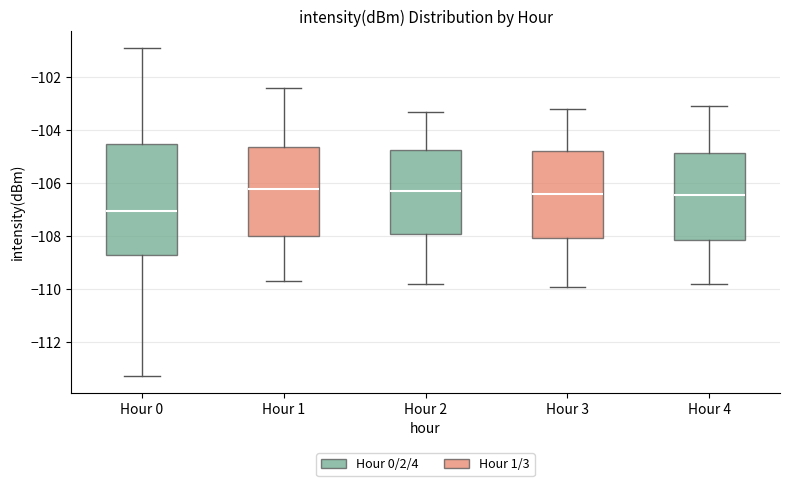

Reading left to right, read every box against the y-axis: the position of its median line, the range the box covers, and the ends of its whiskers. The values are not printed on the chart, so give them approximately, as read against the axis.

Hour 0: median -107.0, box -108.6 to -104.6, whiskers -113.2 to -100.8
Hour 1: median -106.2, box -108.0 to -104.6, whiskers -109.6 to -102.4
Hour 2: median -106.2, box -108.0 to -104.8, whiskers -109.8 to -103.2
Hour 3: median -106.4, box -108.0 to -104.8, whiskers -109.8 to -103.2
Hour 4: median -106.4, box -108.2 to -104.8, whiskers -109.8 to -103.0